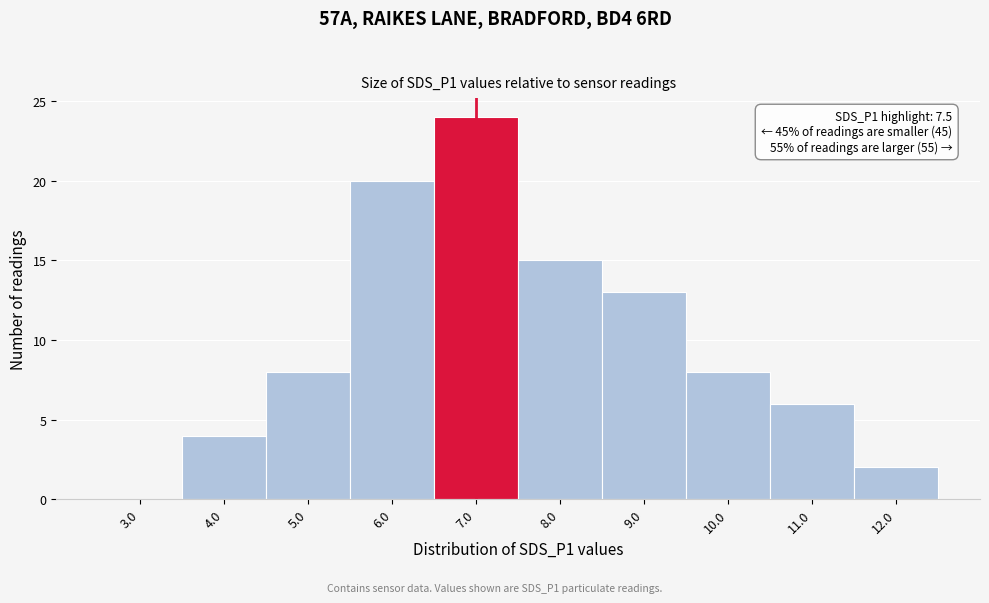

Reading left to right, extract all data points from this chart.

3.0=0	4.0=4	5.0=8	6.0=20	7.0=24	8.0=15	9.0=13	10.0=8	11.0=6	12.0=2